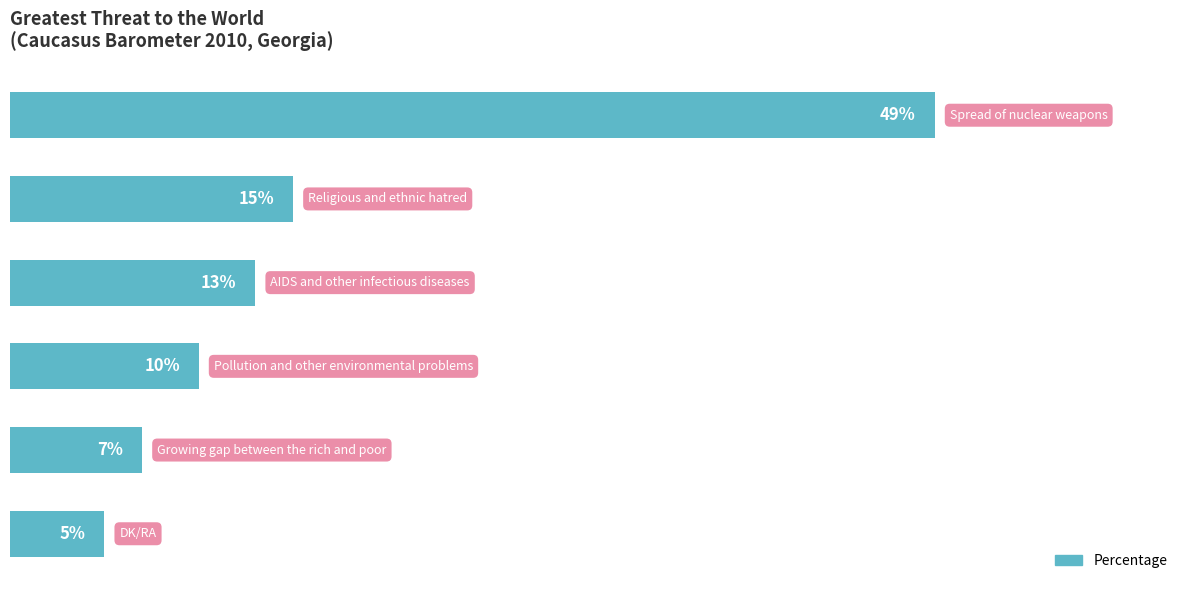

Does the chart contain any negative values?

No